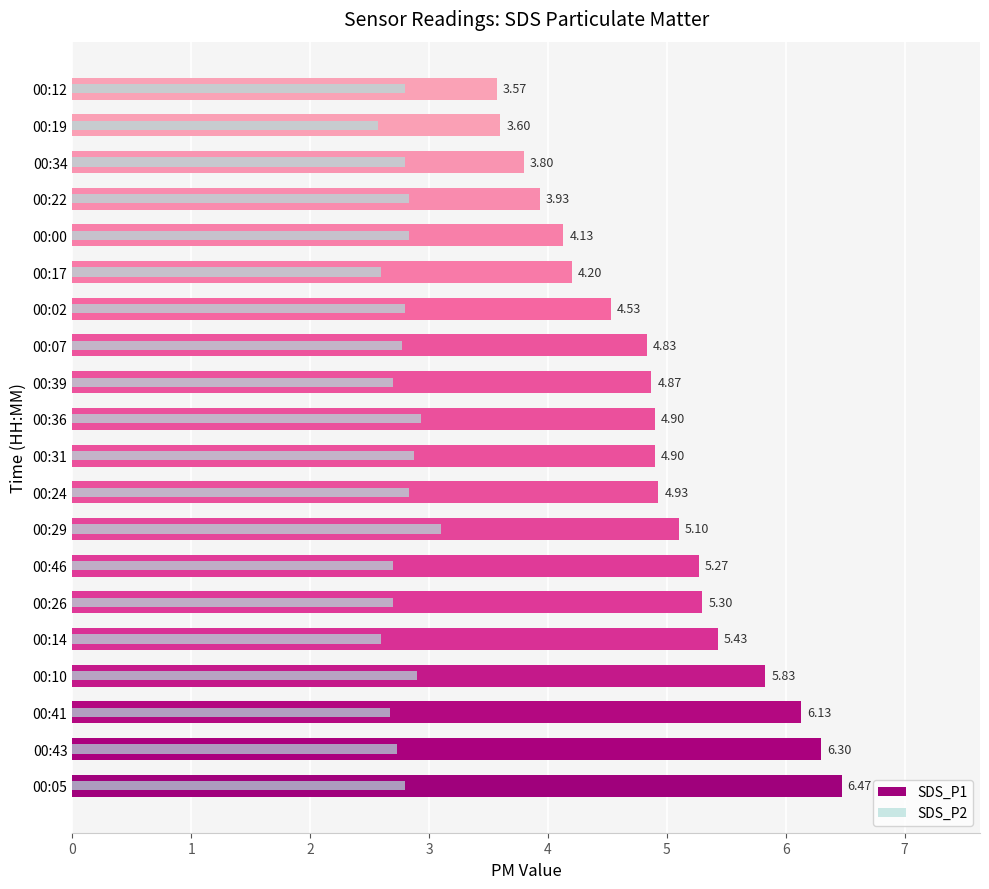

What is the maximum value for SDS_P1?

6.5